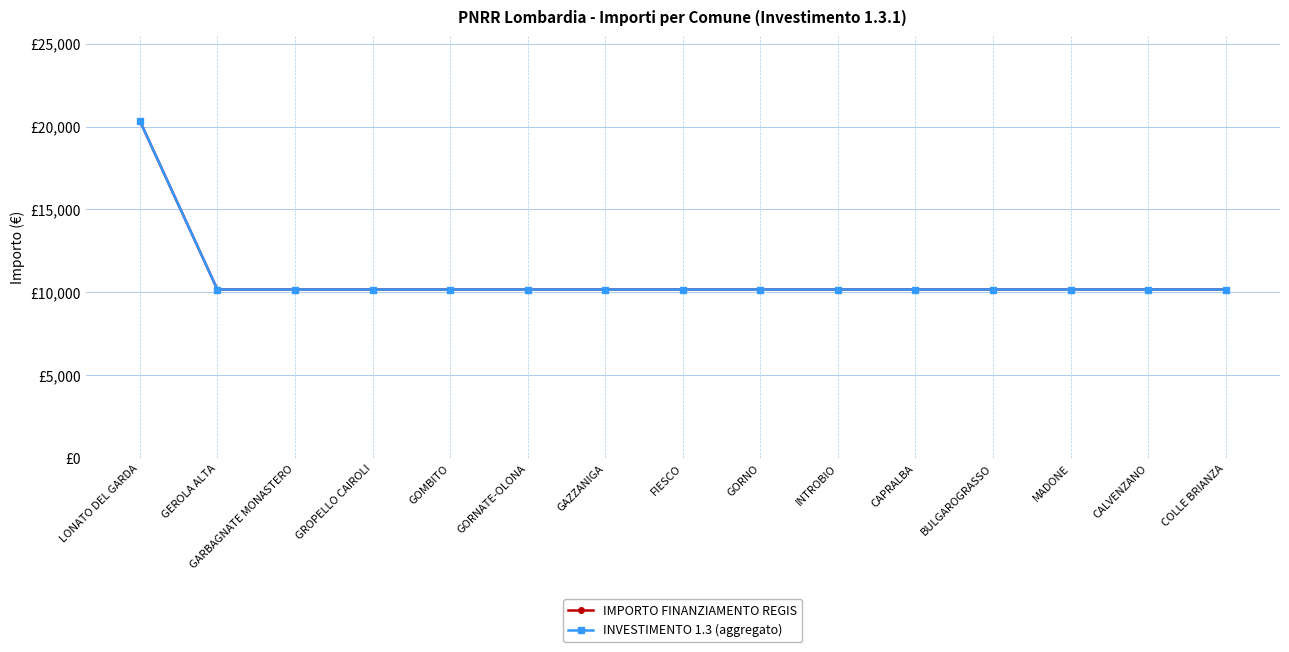

Is the value of INVESTIMENTO 1.3 (aggregato) at INTROBIO greater than the value of IMPORTO FINANZIAMENTO REGIS at GORNO?

No